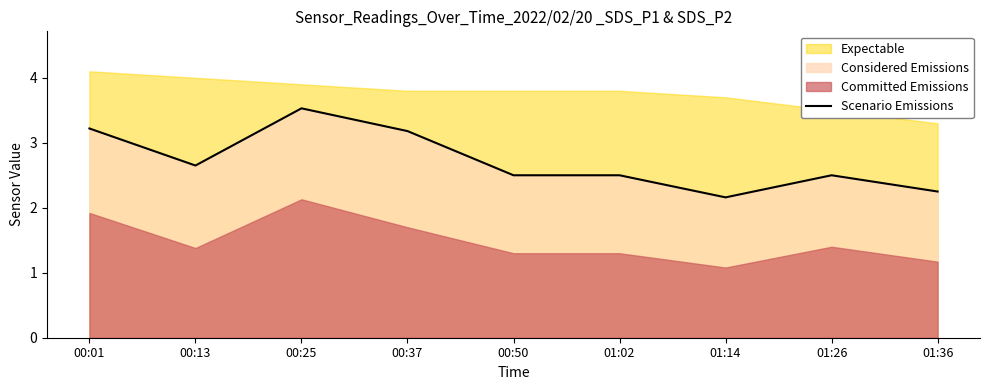

What is the difference between the maximum and minimum values?

1.4